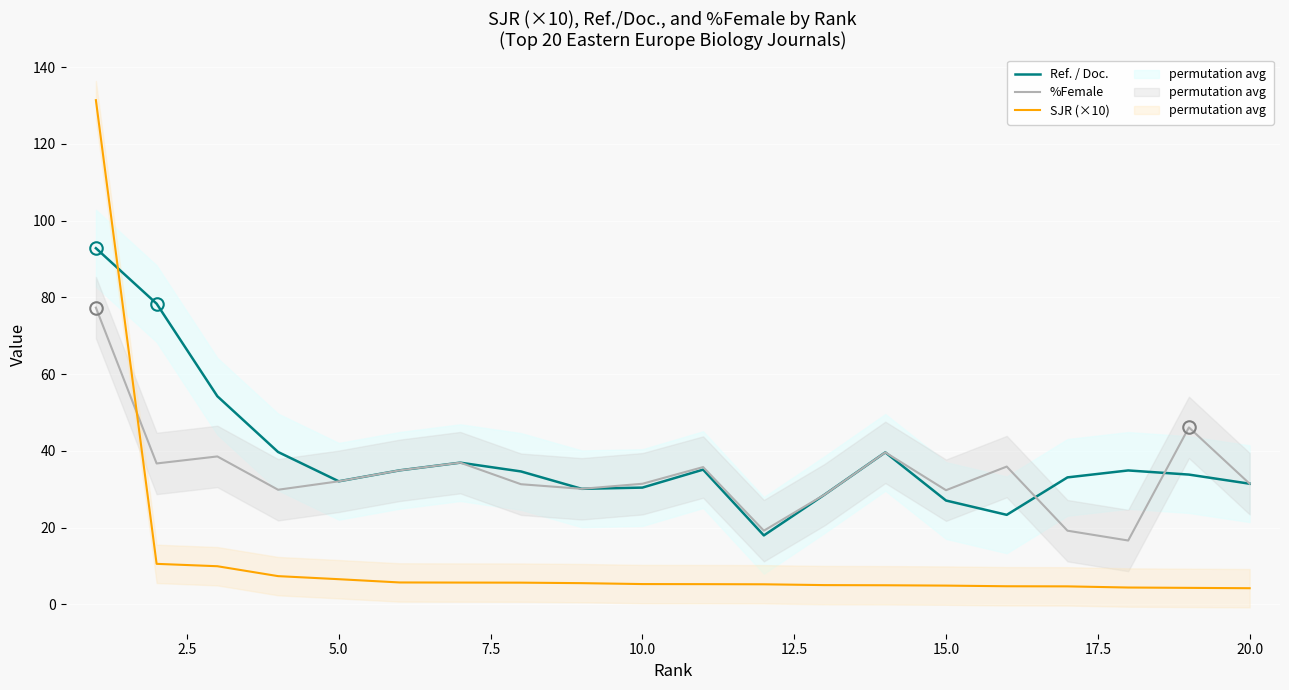

How many data points in Ref. / Doc. are less than 34?

10